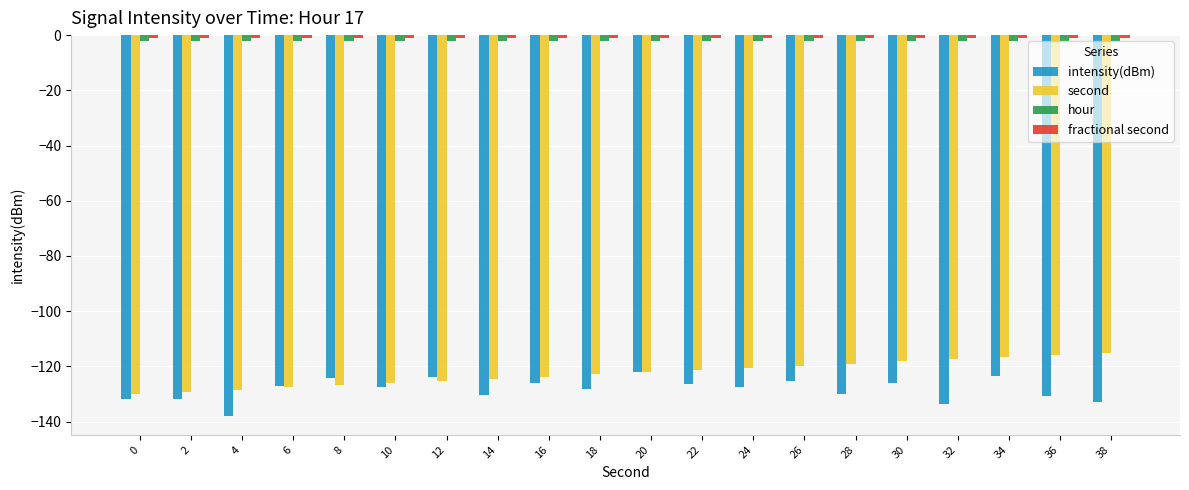

What is the smallest value displayed?

-137.9